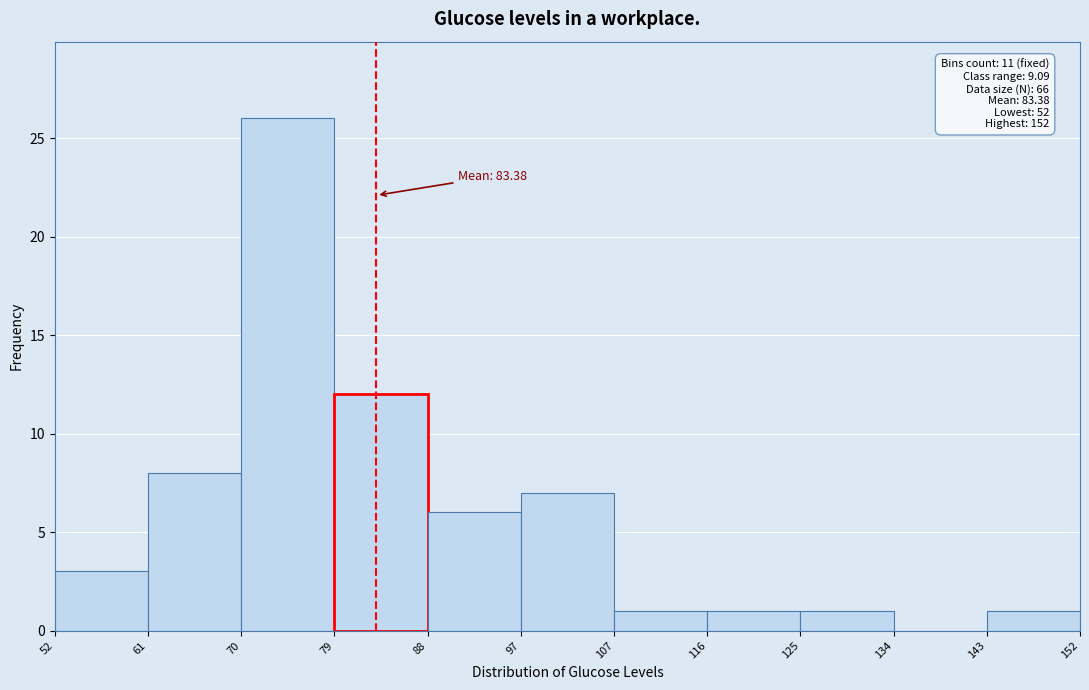

Which range on the x-axis has the tallest bar?

70 to 79